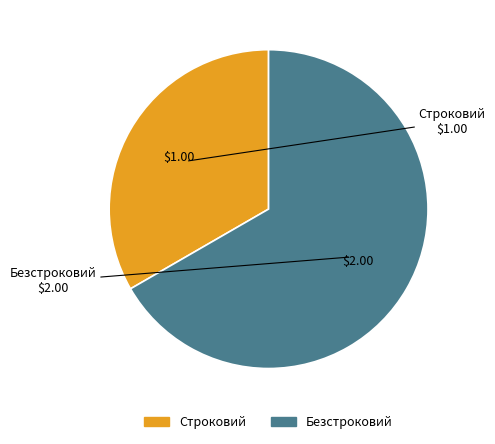

Is the sum of Безстроковий and Строковий greater than half?

Yes